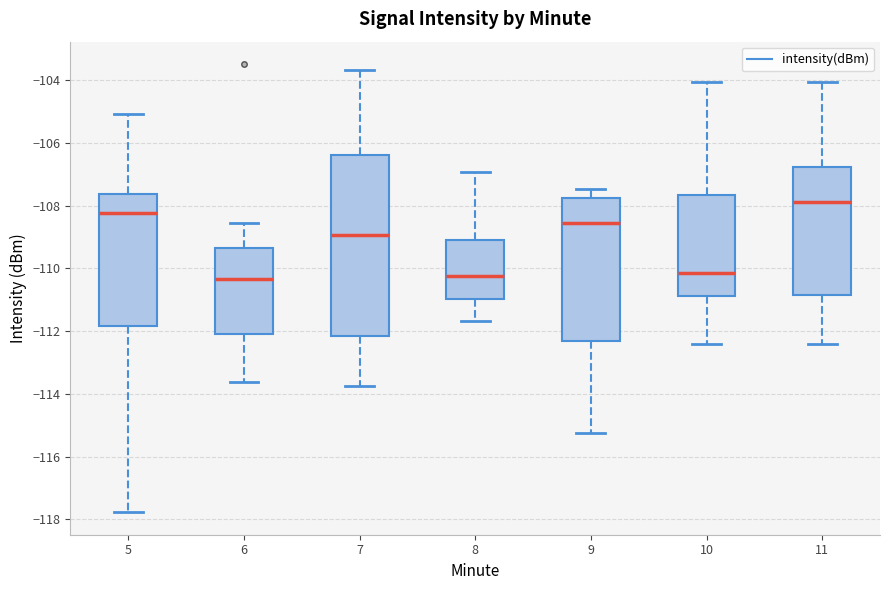

Reading left to right, transcribe this box plot: for each box, give where its median line is, the range the box spans, and where its two whiskers end, as read against the y-axis. The values are not printed on the chart, so give them approximately, as read against the axis.

5: median -108.2, box -111.8 to -107.6, whiskers -117.8 to -105.0
6: median -110.4, box -112.2 to -109.4, whiskers -113.6 to -108.6
7: median -109.0, box -112.2 to -106.4, whiskers -113.8 to -103.6
8: median -110.2, box -111.0 to -109.0, whiskers -111.6 to -107.0
9: median -108.6, box -112.4 to -107.8, whiskers -115.2 to -107.4
10: median -110.2, box -110.8 to -107.6, whiskers -112.4 to -104.0
11: median -107.8, box -110.8 to -106.8, whiskers -112.4 to -104.0